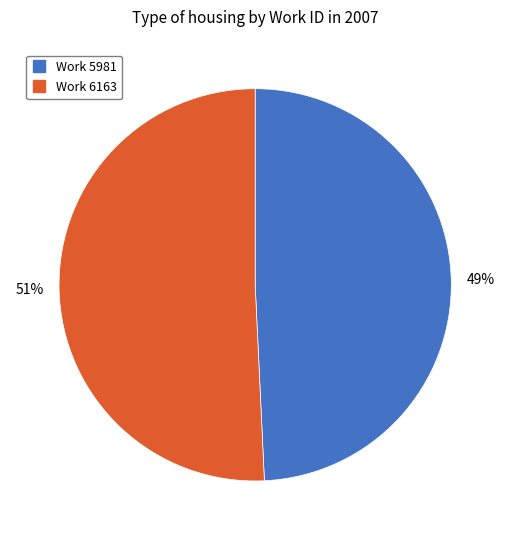

Which has a higher value, Work 5981 or Work 6163?

Work 6163